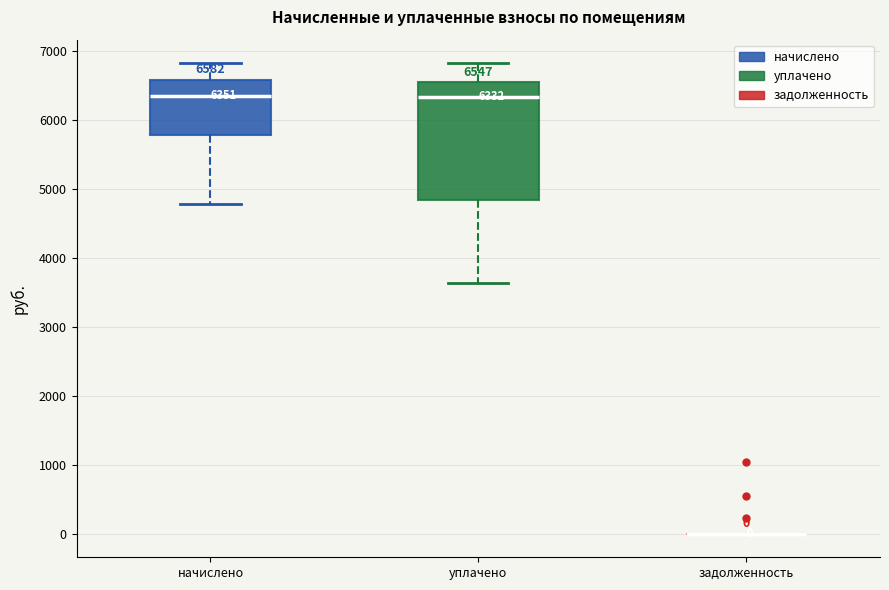

Comparing the boxes themselves (not the whiskers), which one is the tallest?

уплачено